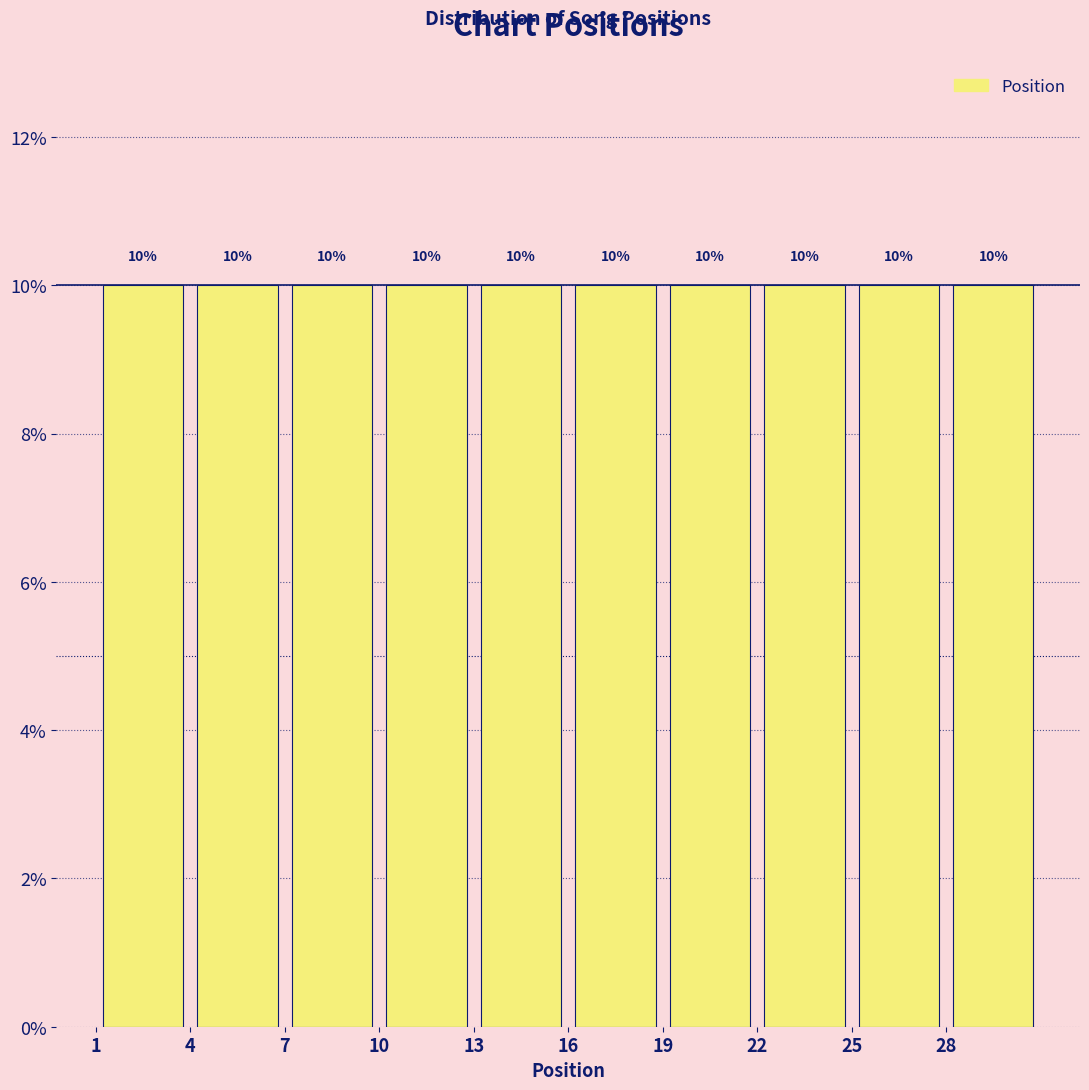

Reading left to right, transcribe this chart: for each bar, give the range it covers on the x-axis and its height.

1 to 4: 10
4 to 7: 10
7 to 10: 10
10 to 13: 10
13 to 16: 10
16 to 19: 10
19 to 22: 10
22 to 25: 10
25 to 28: 10
28 to 31: 10